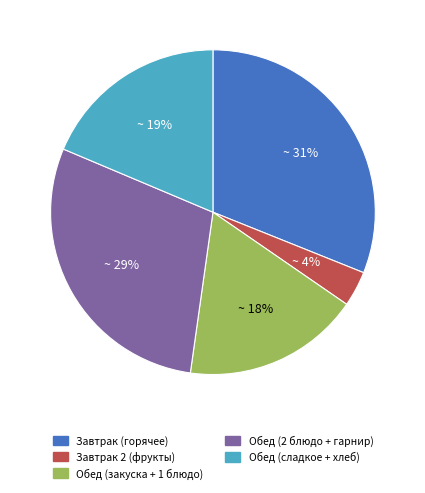

What is the ratio of the value at Обед (закуска + 1 блюдо) to the value at Обед (2 блюдо + гарнир)?

0.6